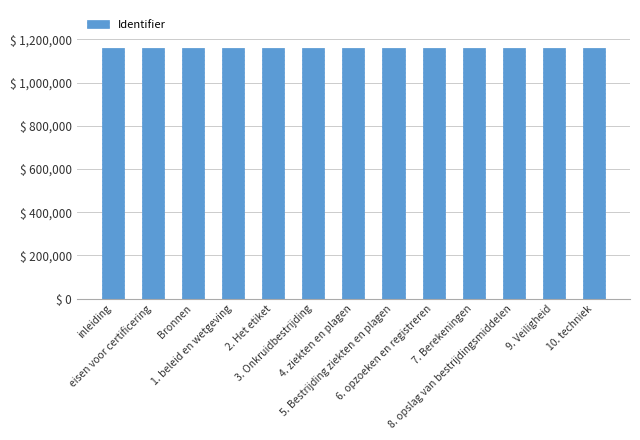

What is the change in value from eisen voor certificering to 9. Veiligheid?

+783